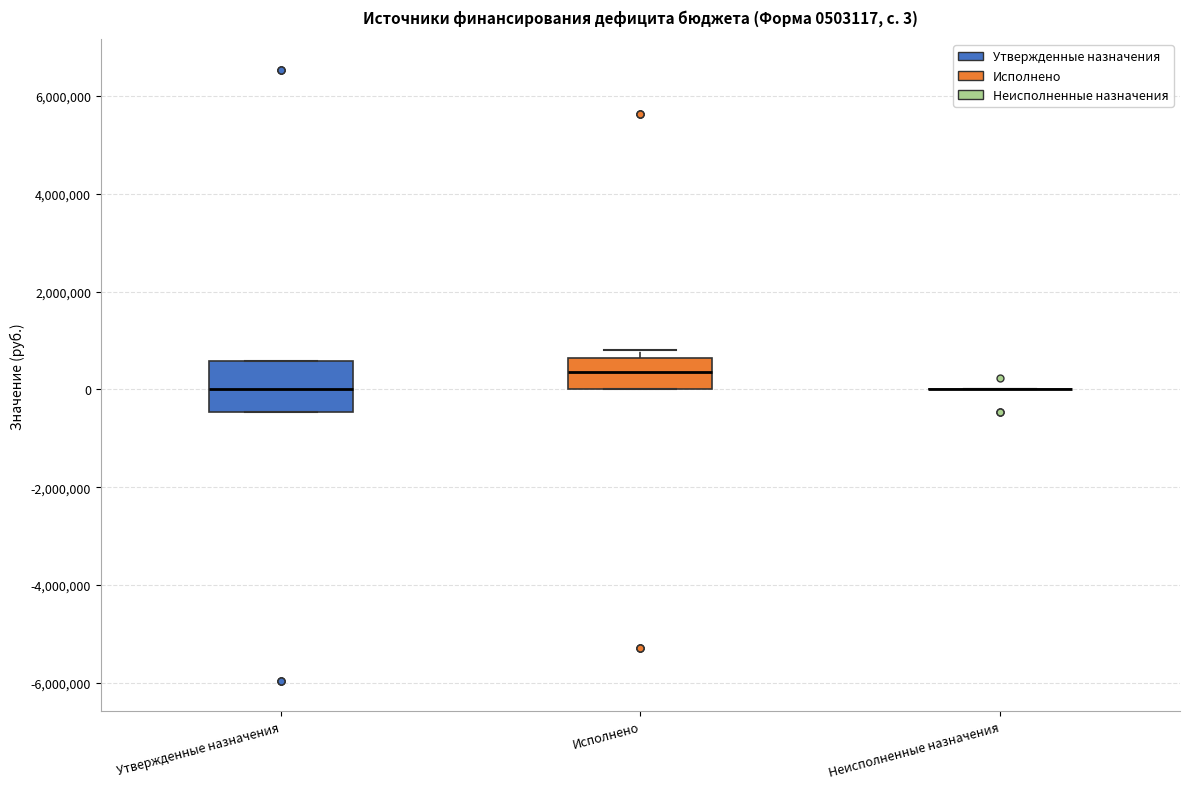

Comparing the boxes themselves (not the whiskers), which one is the tallest?

Утвержденные назначения